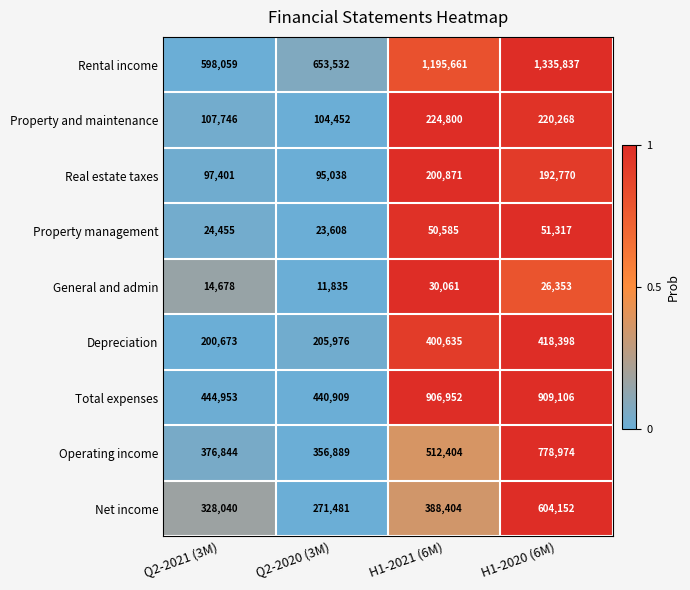

What is the sum of the Property management values at H1-2020 (6M) and Q2-2021 (3M)?

75772